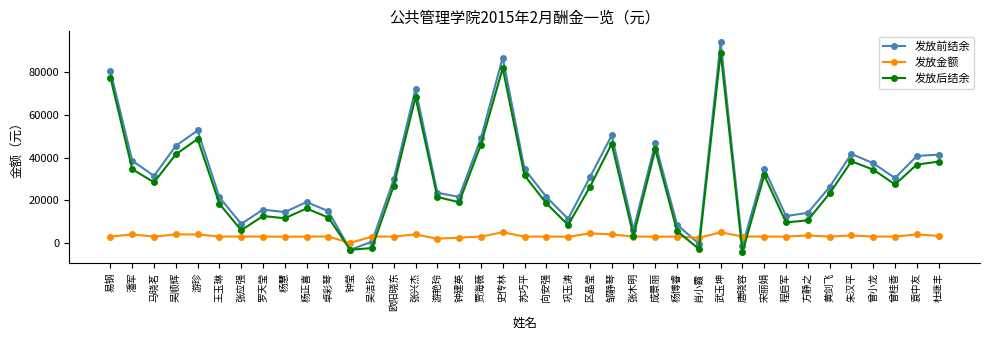

In 发放后结余, how many points are lower than both neighbors (excluding endpoints)?

11